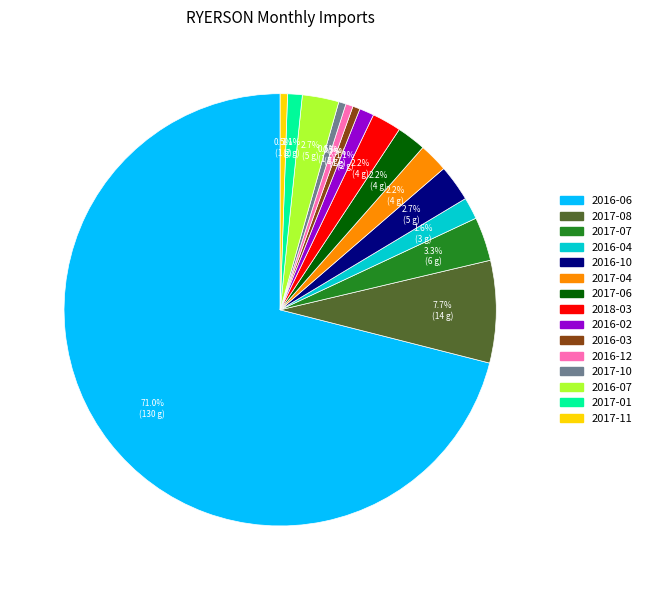

Which category has the biggest portion of the pie?

2016-06